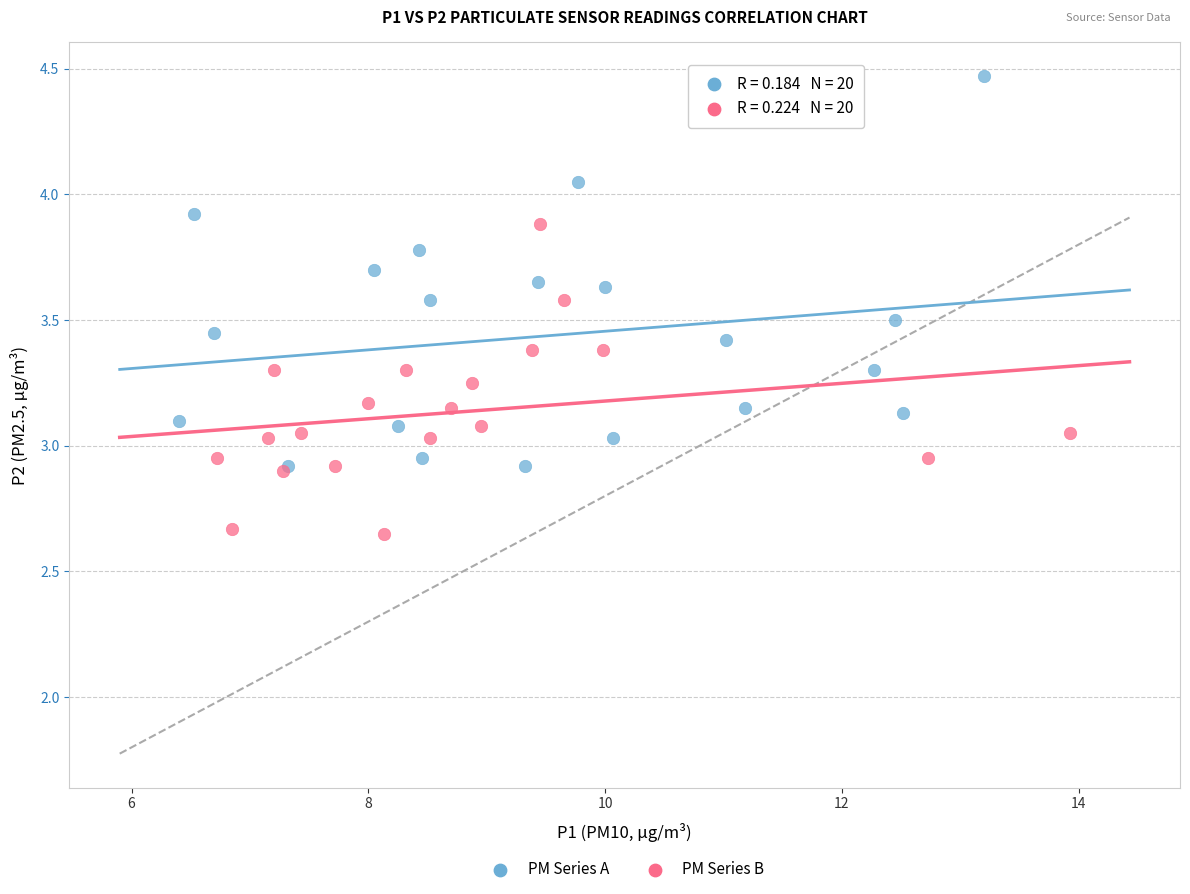

Which series reaches the minimum Y coordinate?

PM Series B